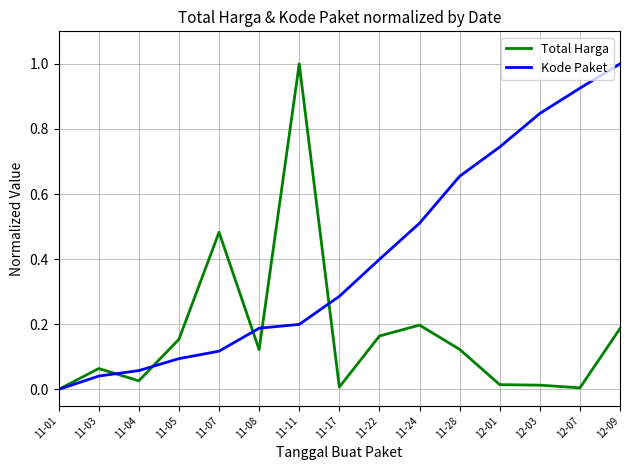

List the series in order of their overall mean, lowest first.

Total Harga, Kode Paket